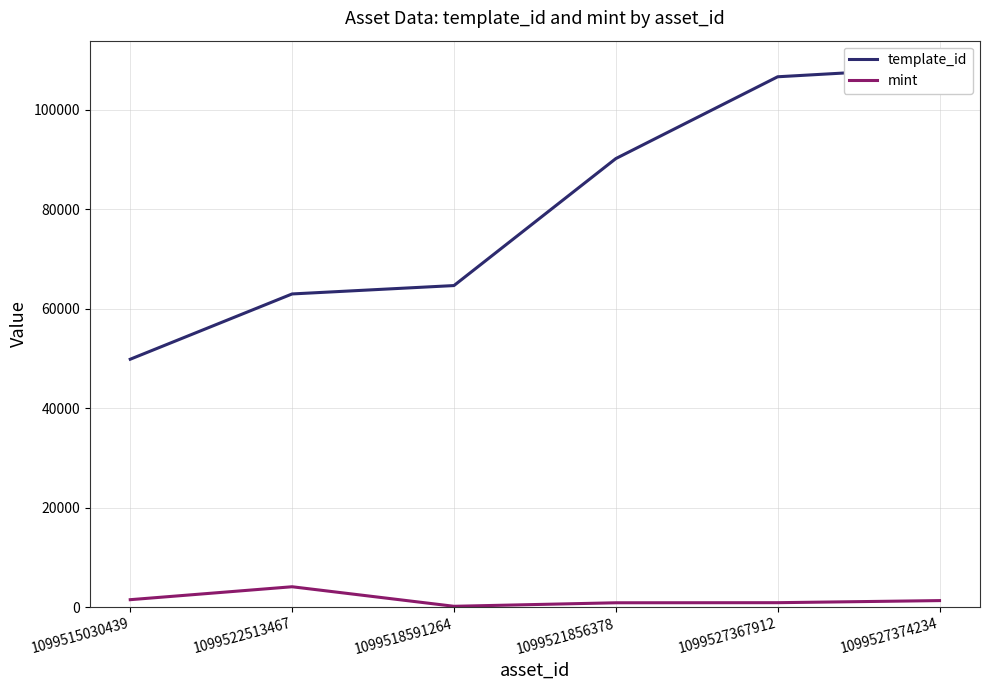

What is the minimum value for mint?

174